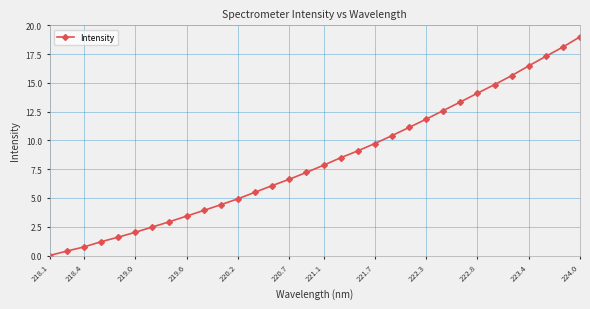

What is the sum of all values?

263.4